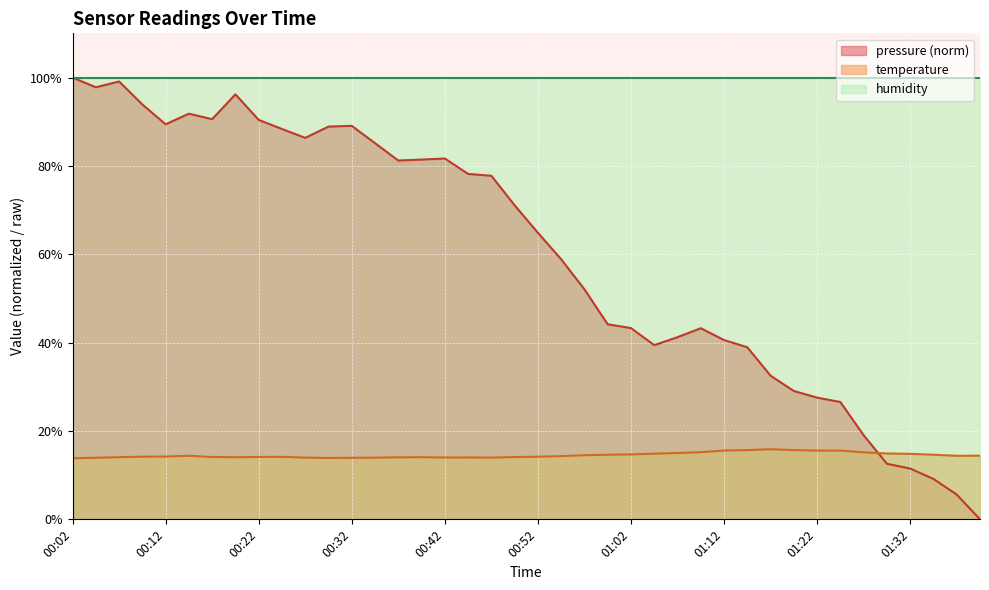

What is the difference between the maximum and minimum values?

2.0